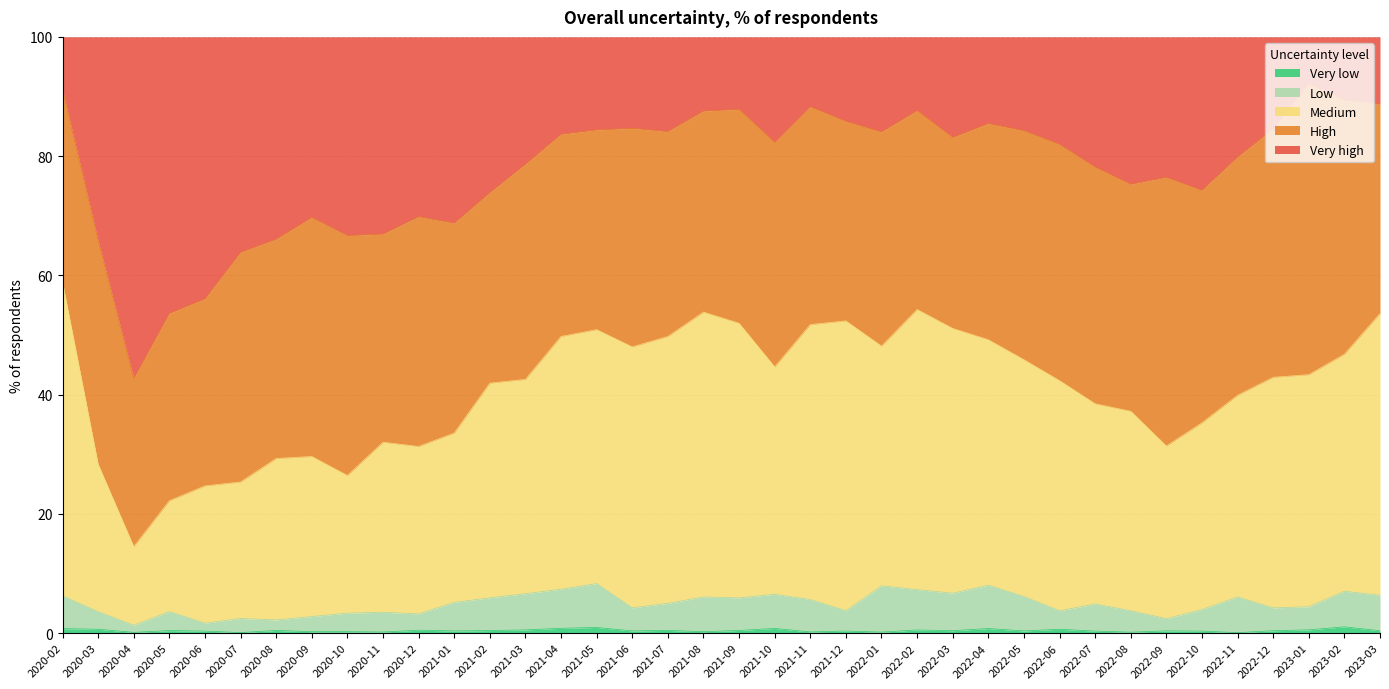

What is the label of the 26th point from the right?

2021-02